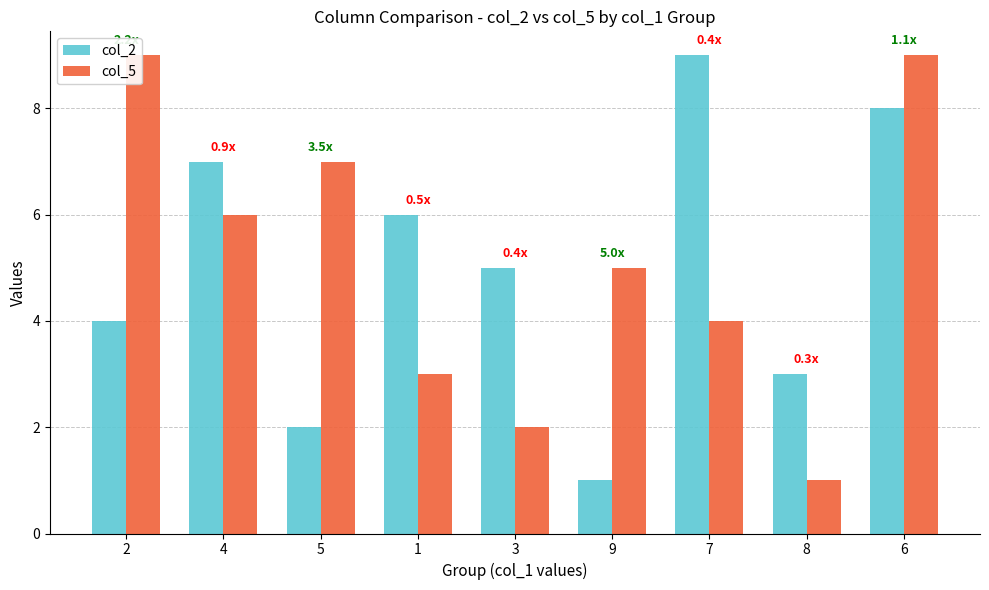

How many bars are there in total?

18